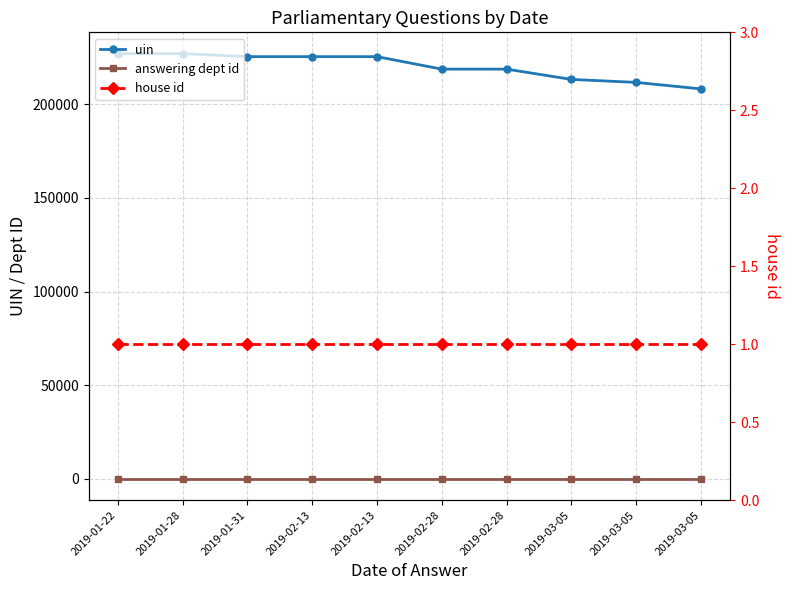

At 2019-03-05, list the series in order from smallest to largest.

house id, answering dept id, uin